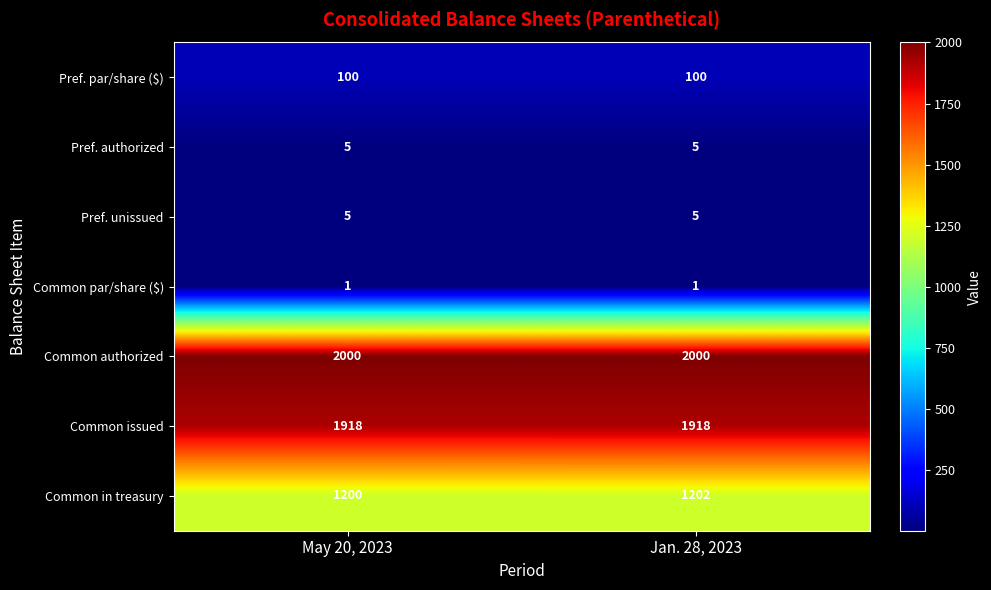

True or false: Pref. par/share ($) has a value of 179 at May 20, 2023.

False